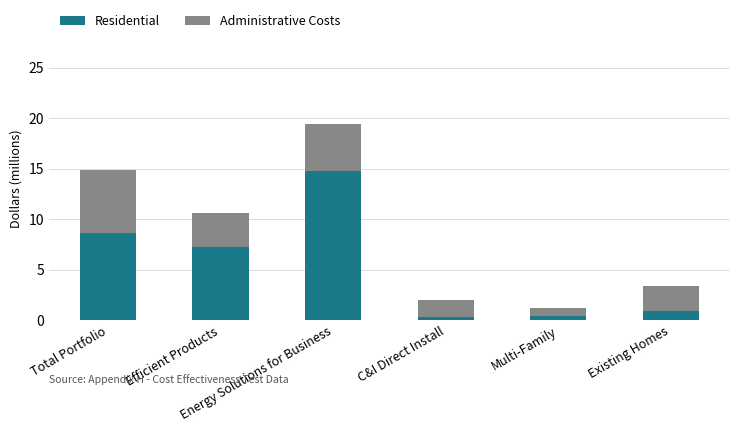

What is the sum of all Residential values?

32.2